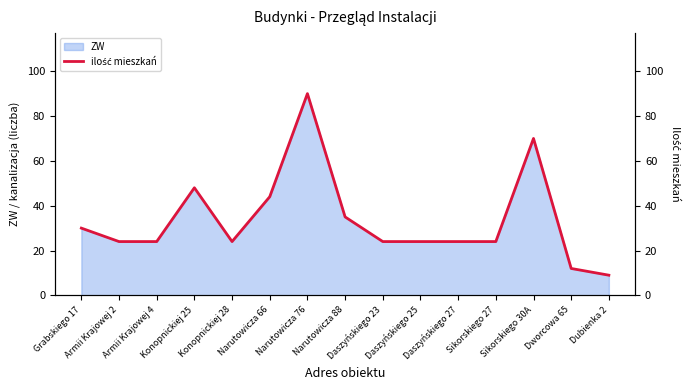

What is the label of the 7th point from the left?

Narutowicza 76